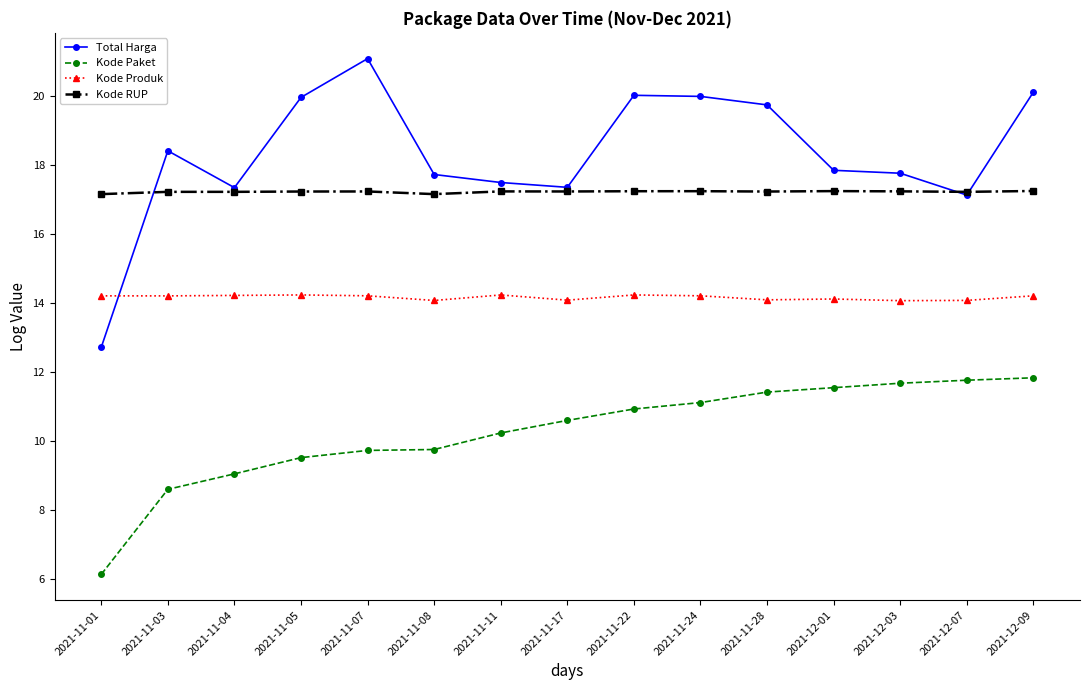

In Kode Produk, how many points are lower than both neighbors (excluding endpoints)?

5